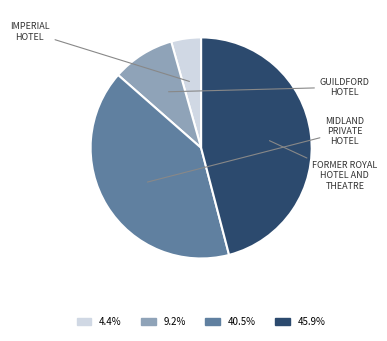

Is there any slice that represents more than half of the pie?

No